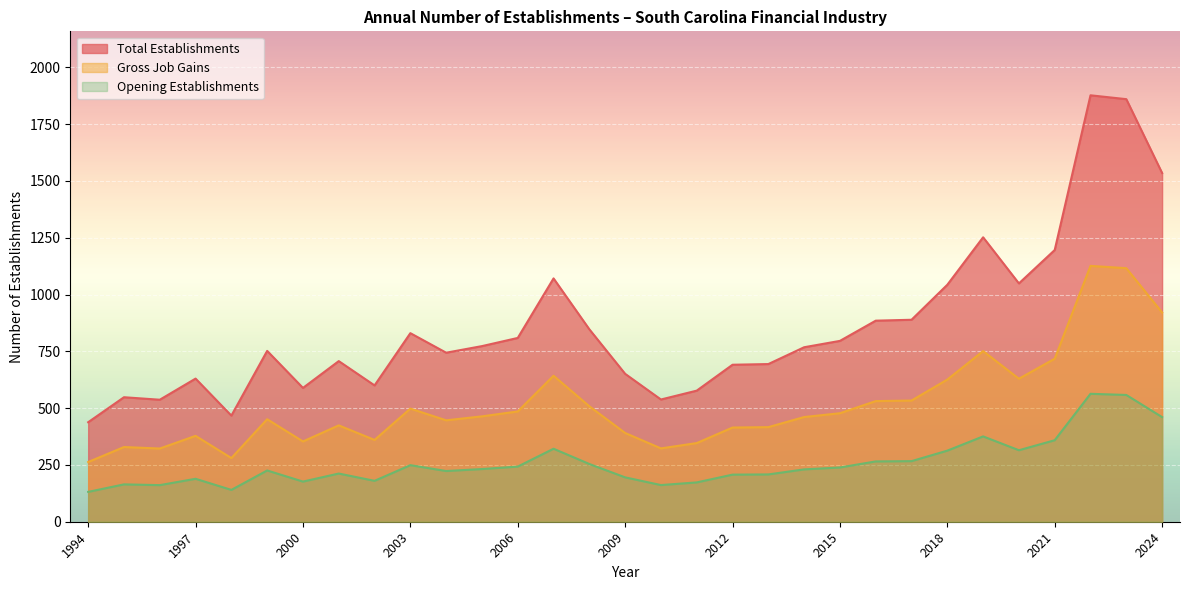

Rank the series by their average value, from highest to lowest.

Total Establishments, Gross Job Gains, Opening Establishments